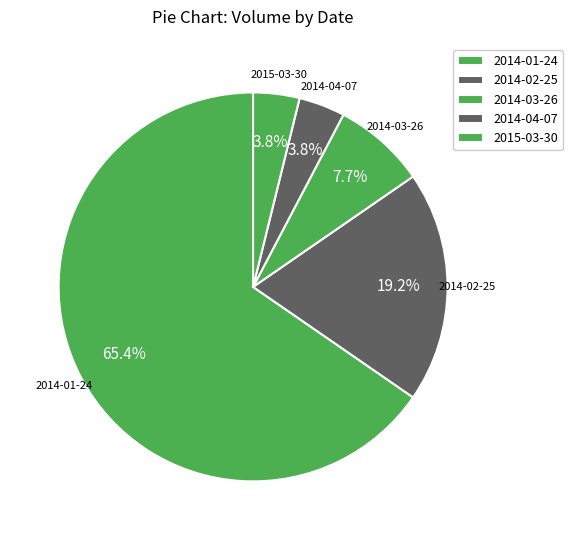

The 2014-01-24 slice represents 60% of the pie. True or false?

False